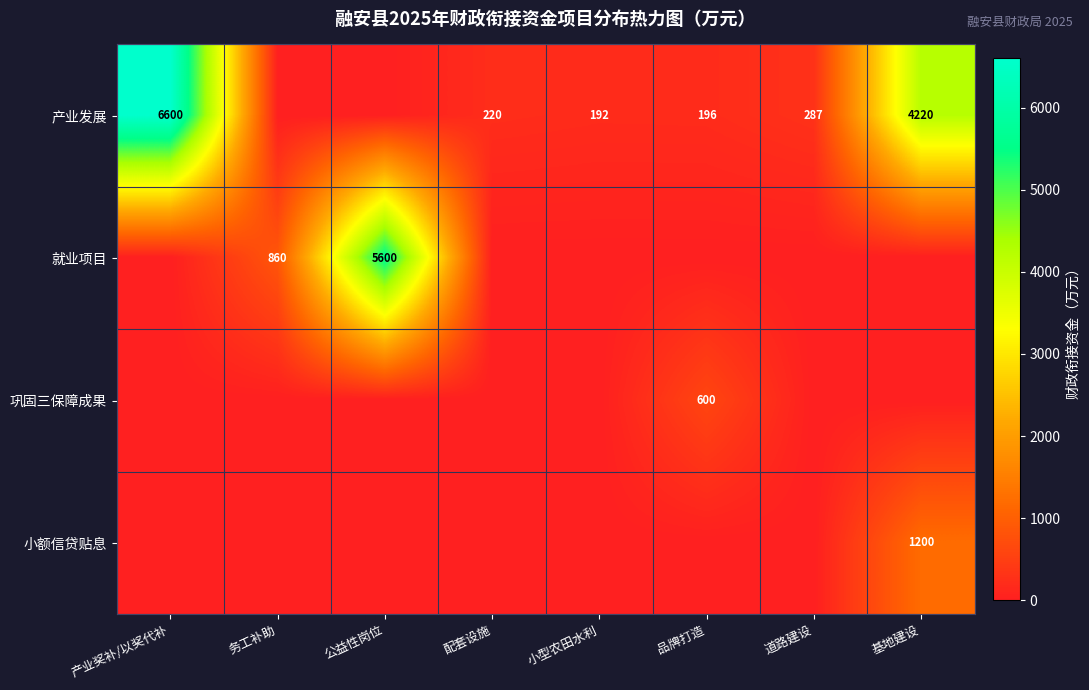

The 产业发展 series shows 220 at 配套设施. True or false?

True